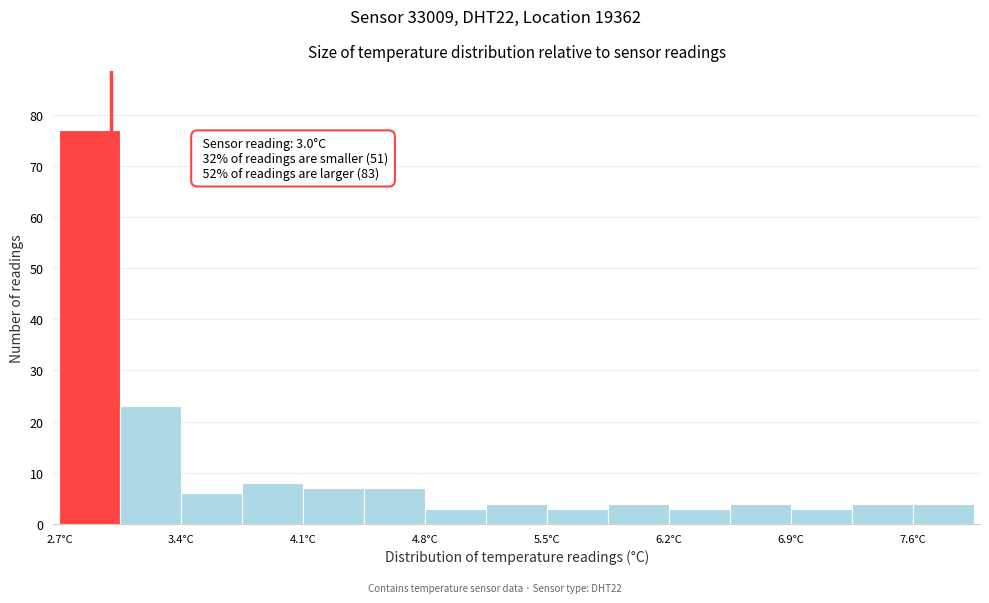

Around what value on the x-axis is the tallest bar? Give the approximate position of its centre, as read against the axis.

2.9